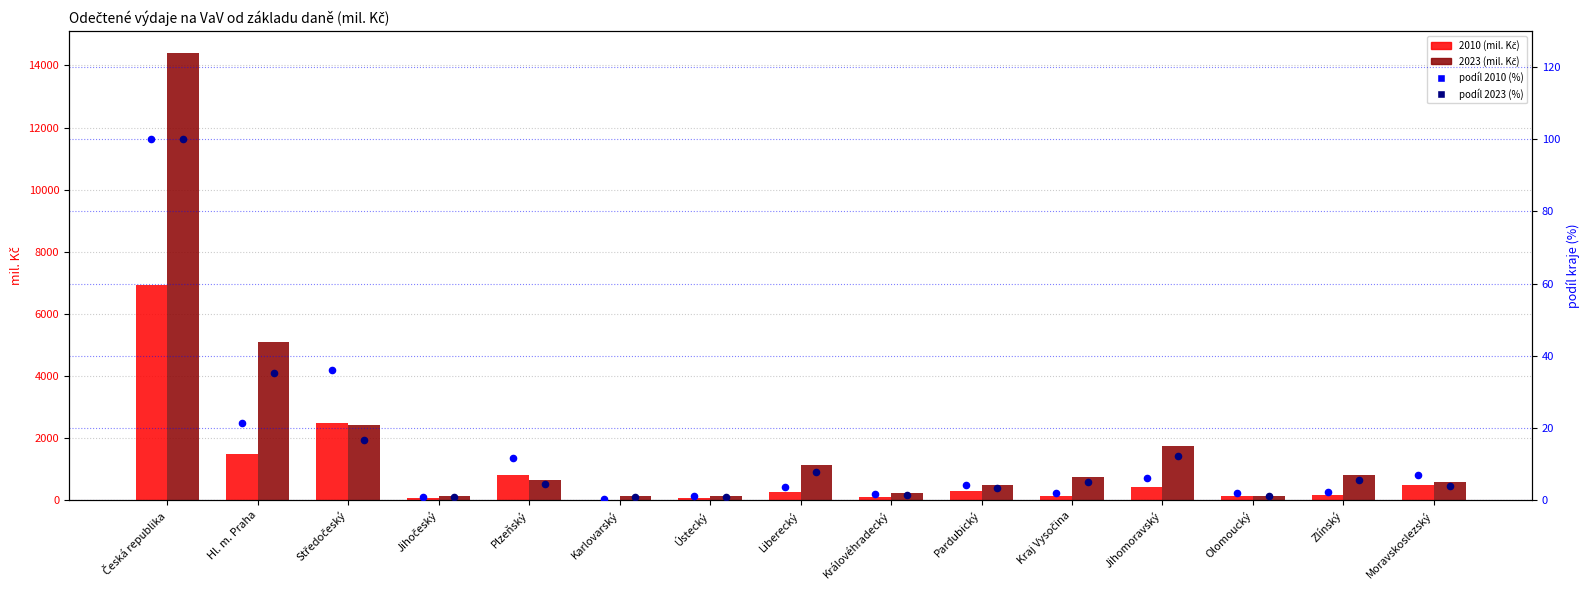

At how many categories does at least one series exceed 25?

3